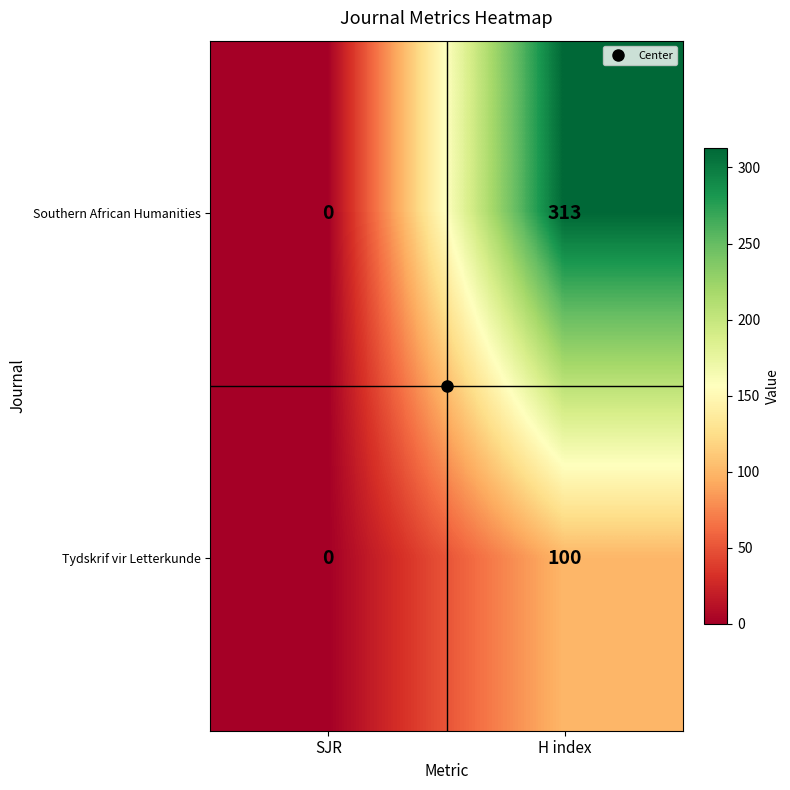

Which series has the largest range (max minus min)?

Southern African Humanities